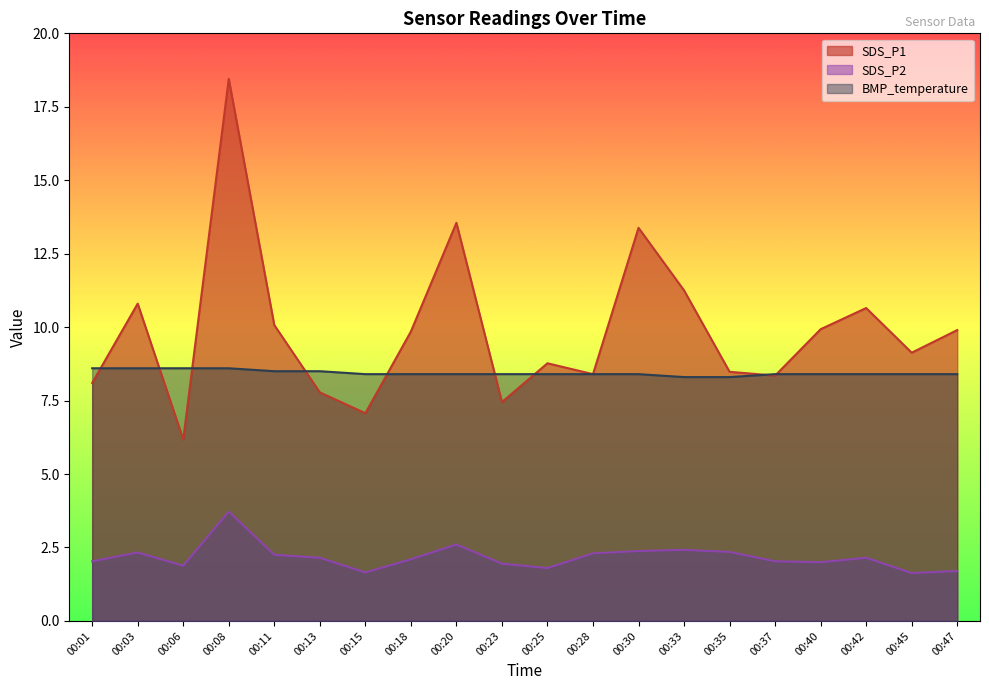

True or false: SDS_P1 has more than 2 points higher than both neighbors.

True